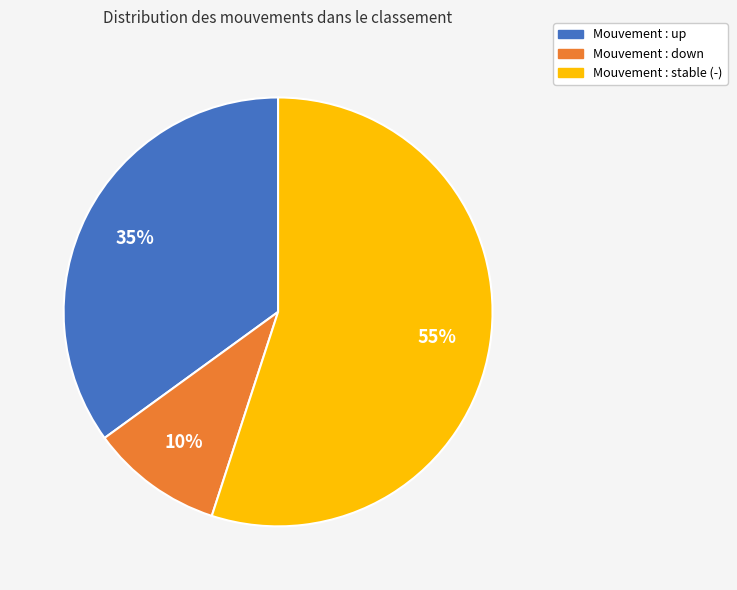

Does any single category account for the majority?

Yes